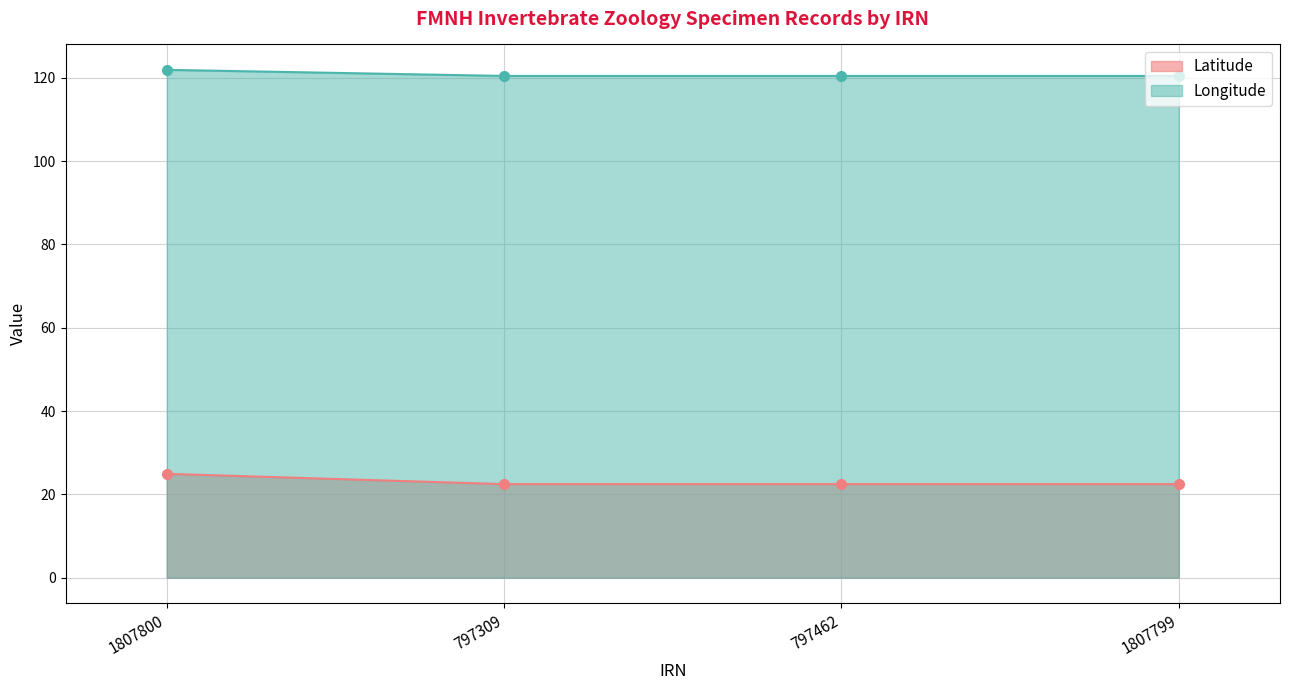

True or false: Longitude has a value of 120.4 at 1807799.

True